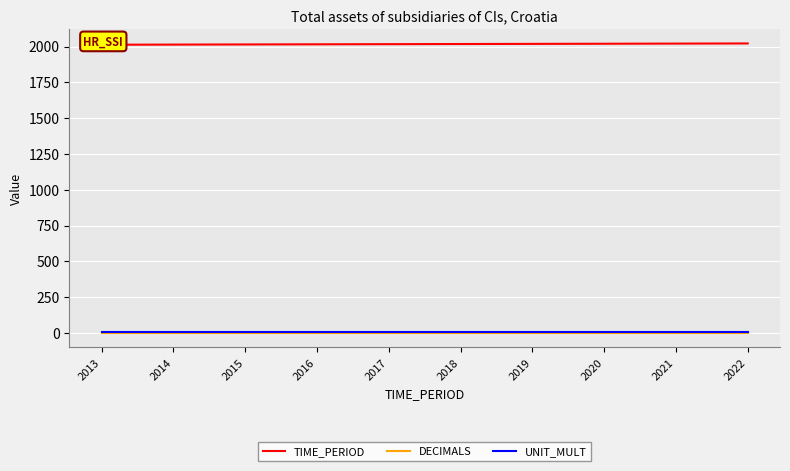

Which label corresponds to the largest value in the chart?

2022